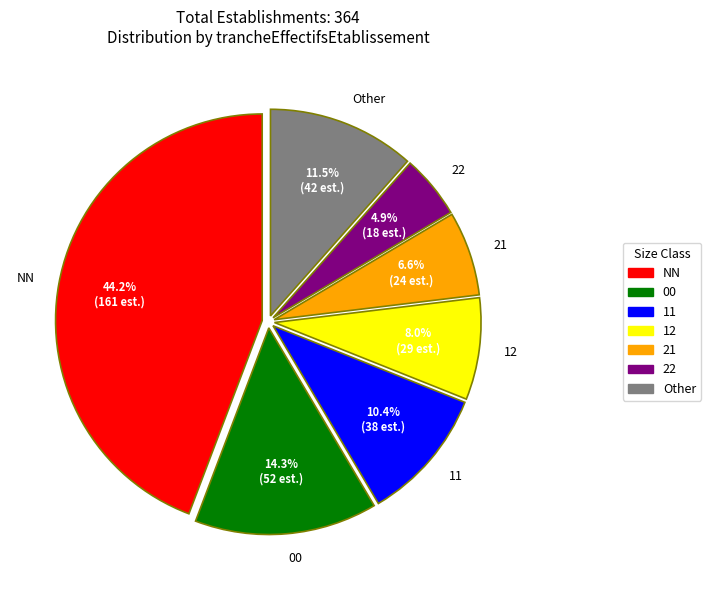

Do 22 and Other together represent more than half of the pie?

No